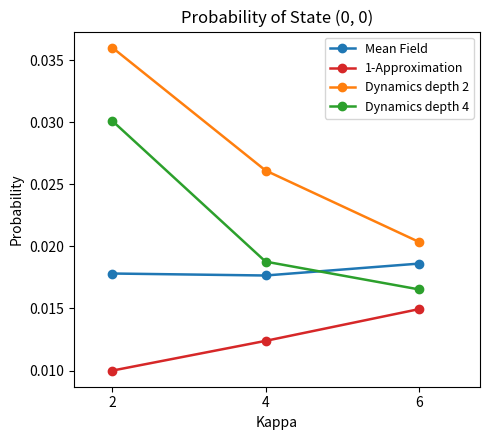

Is the value of Dynamics depth 2 at 4 greater than the value of Dynamics depth 4 at 4?

Yes